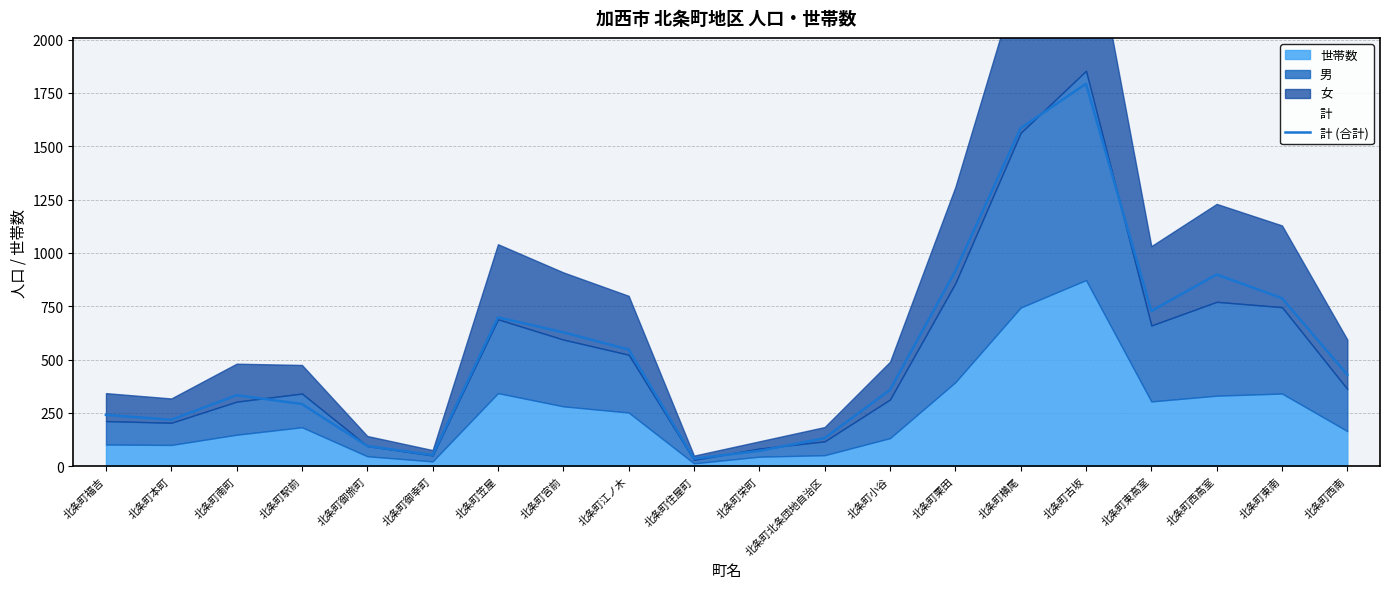

The chart shows a value of 289 at 北条町本町. True or false?

False